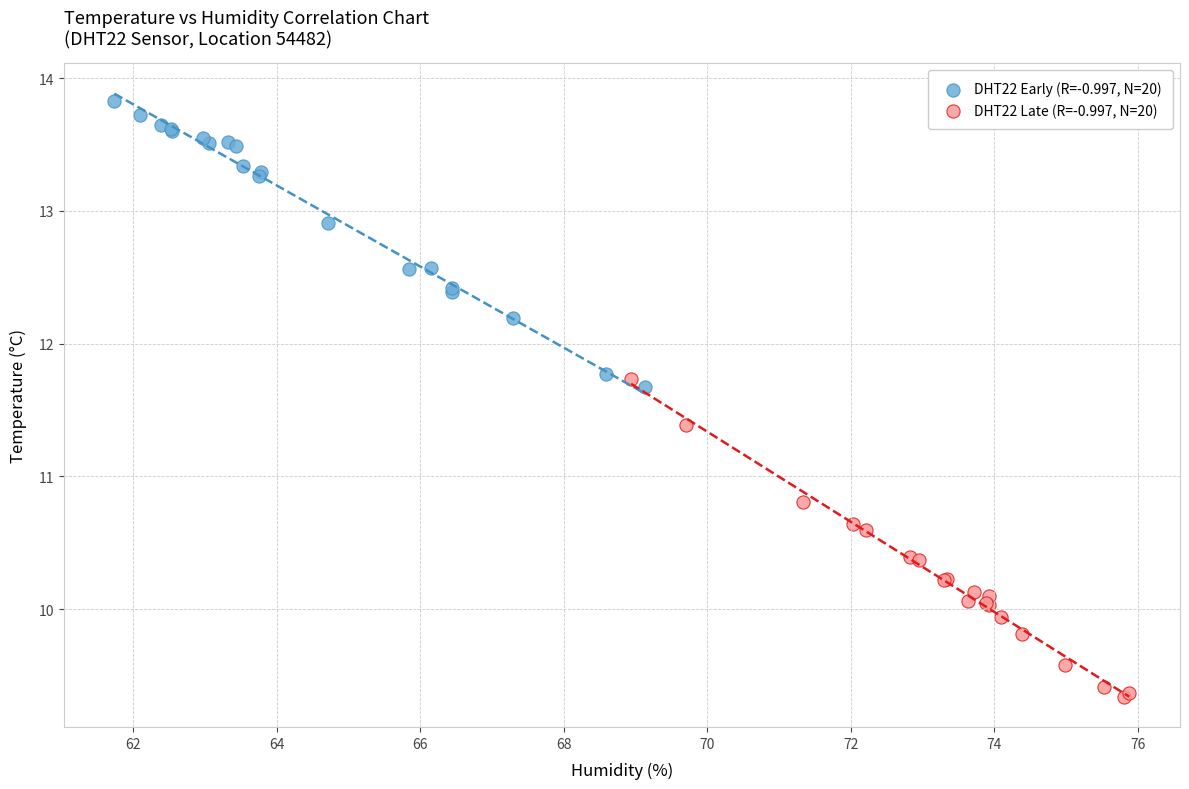

Which series has the widest spread of Y values?

DHT22 Late (R=-0.997, N=20)